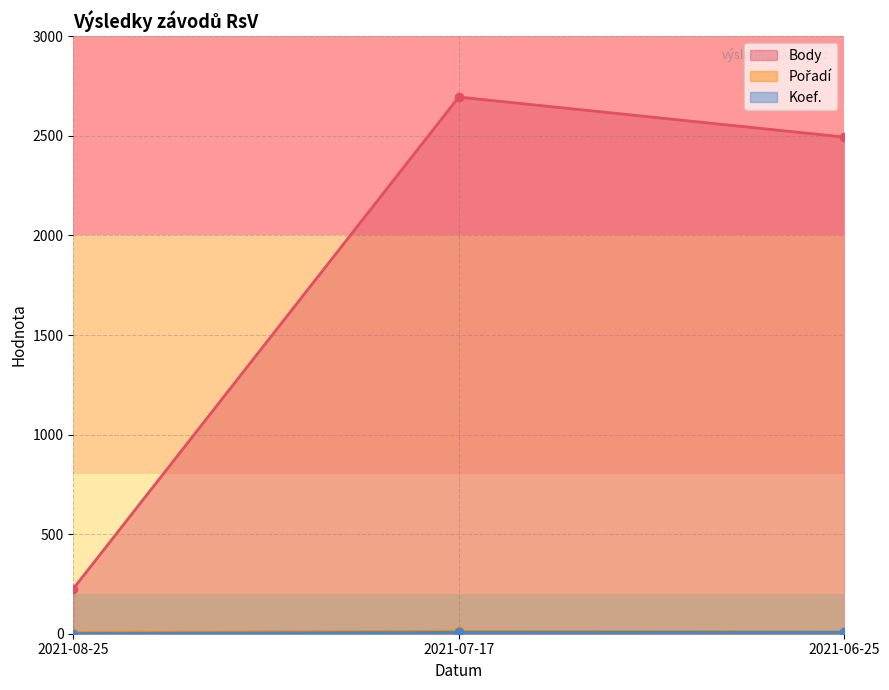

What is the label of the 3rd point from the left?

2021-06-25